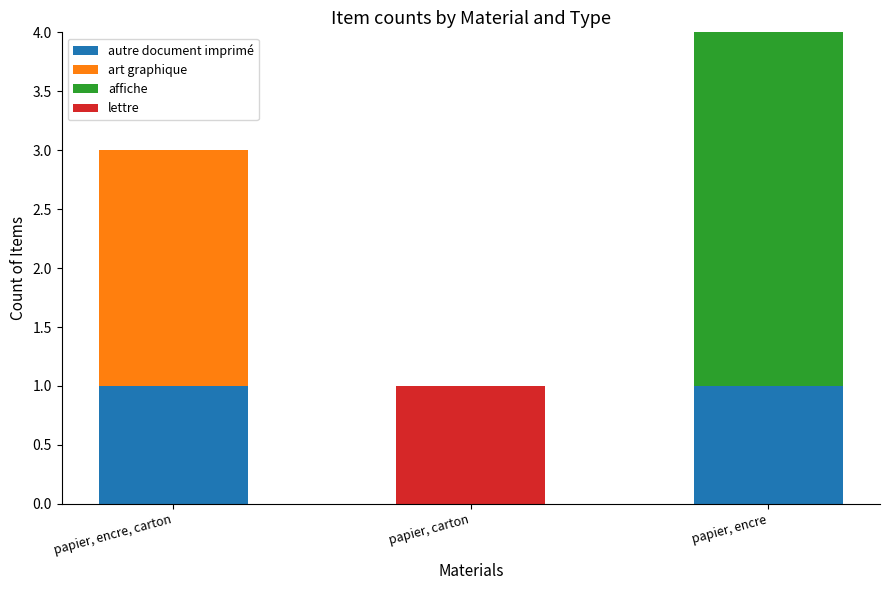

How many data points does each series have?

3